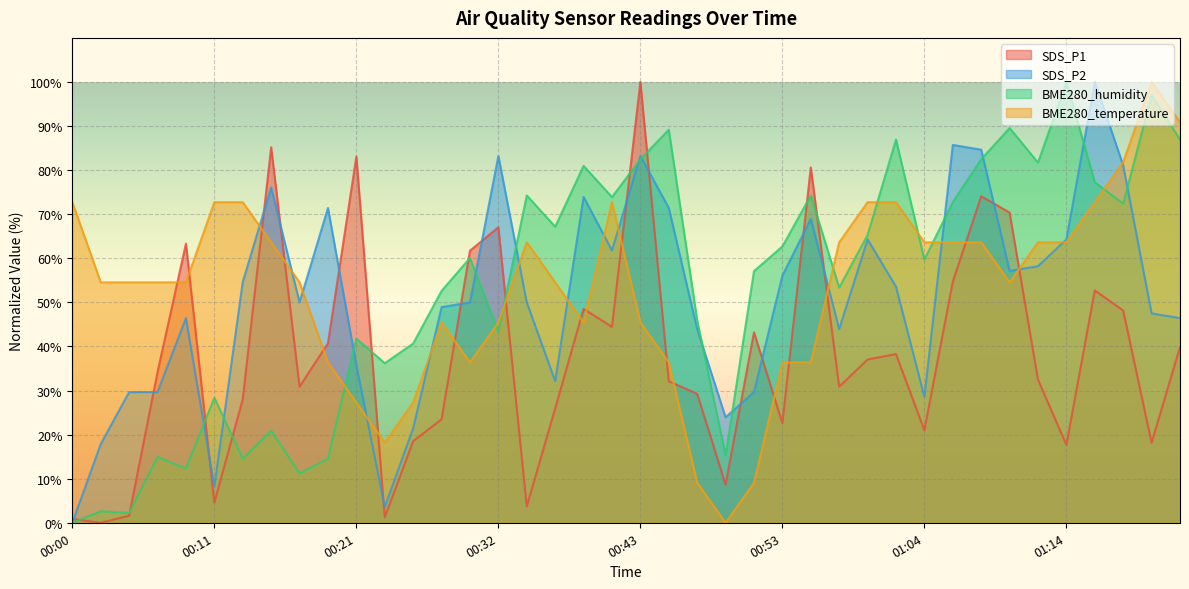

What is the maximum value shown in the chart?

100.0